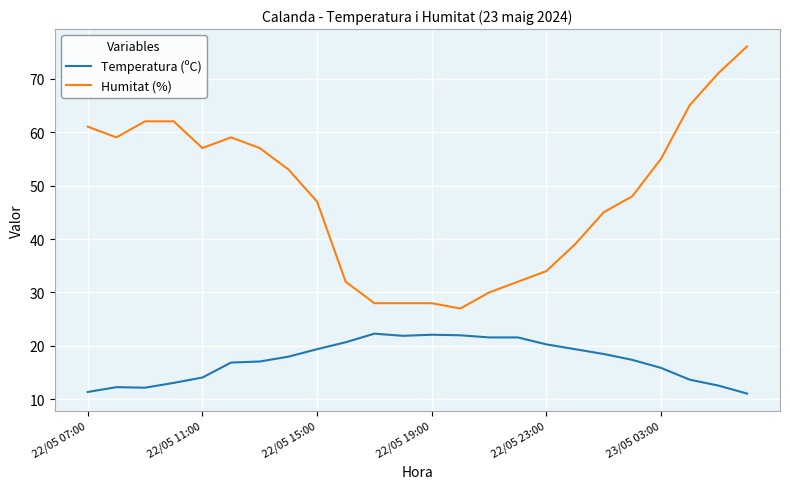

Which series has the largest range (max minus min)?

Humitat (%)